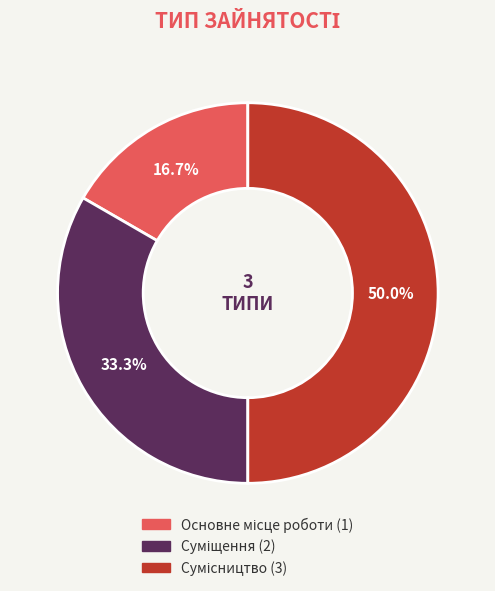

To the nearest percent, what portion does Сумісництво represent?

50%